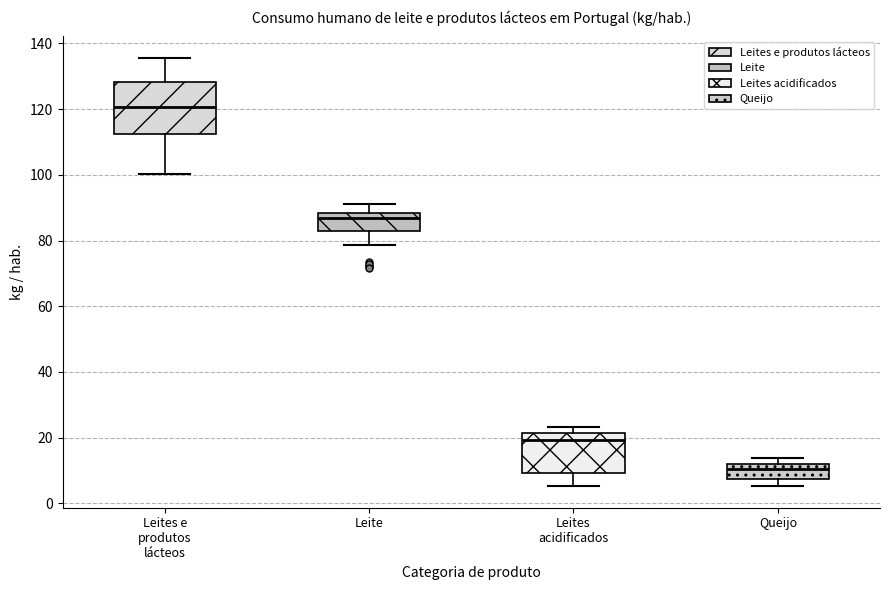

Reading left to right, read every box against the y-axis: the position of its median line, the range the box covers, and the ends of its whiskers. The values are not printed on the chart, so give them approximately, as read against the axis.

Leites e produtos lácteos: median 120, box 112 to 128, whiskers 100 to 136
Leite: median 86, box 82 to 88, whiskers 78 to 92
Leites acidificados: median 20, box 10 to 22, whiskers 6 to 24
Queijo: median 10, box 8 to 12, whiskers 6 to 14